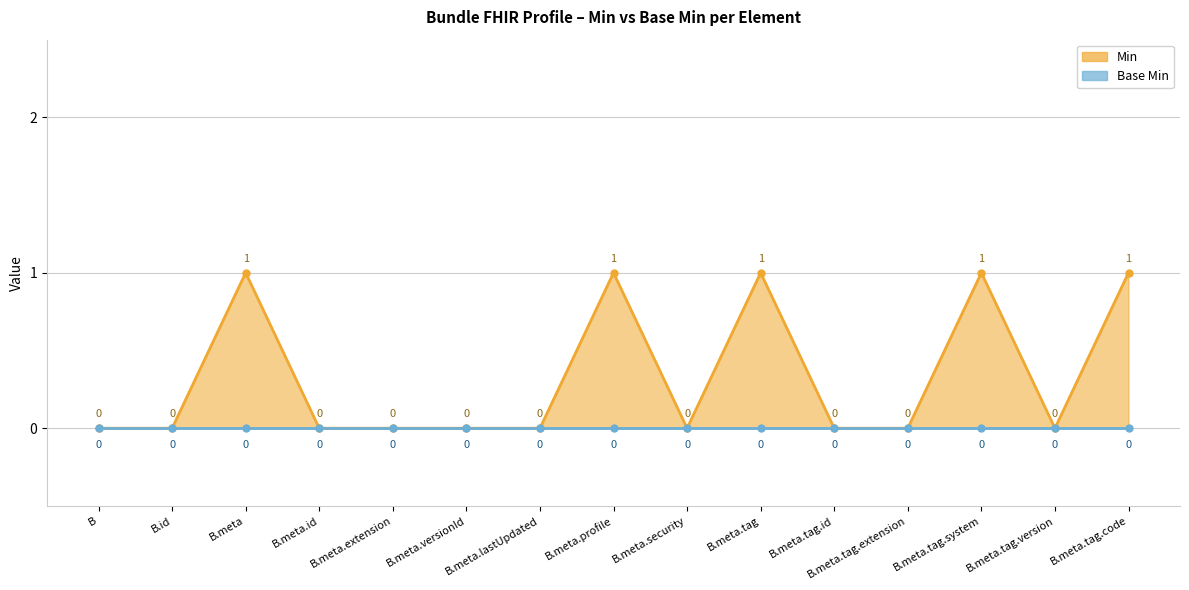

Which category has the highest value across all series?

B.meta